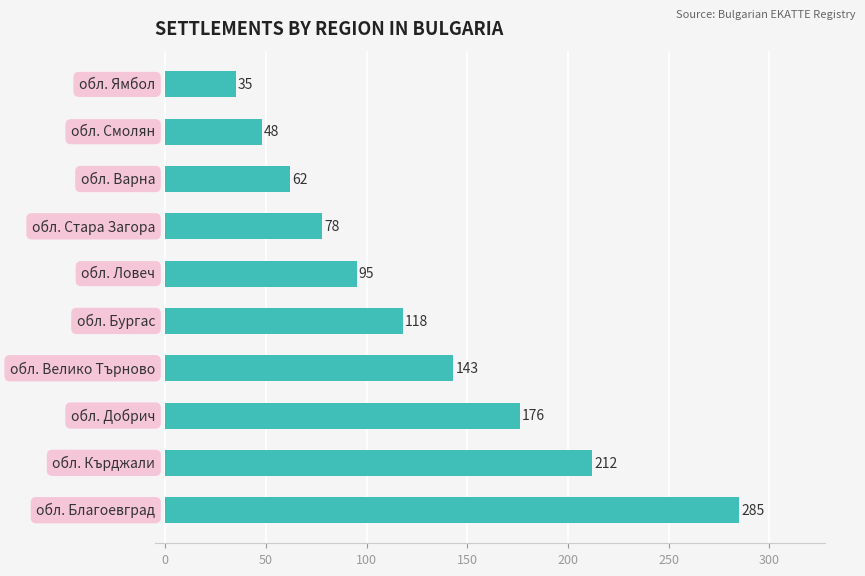

Does the chart contain stacked bars?

No